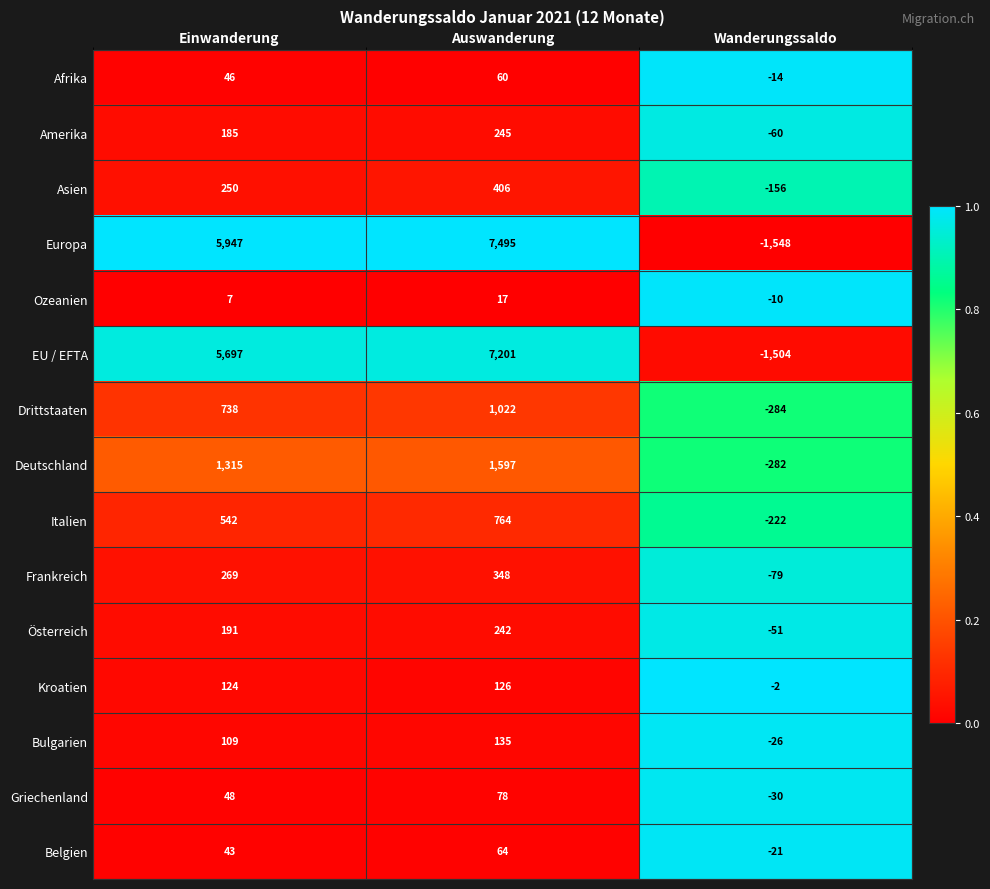

List the series in order of their peak value, lowest first.

Ozeanien, Afrika, Belgien, Griechenland, Kroatien, Bulgarien, Österreich, Amerika, Frankreich, Asien, Italien, Drittstaaten, Deutschland, EU / EFTA, Europa